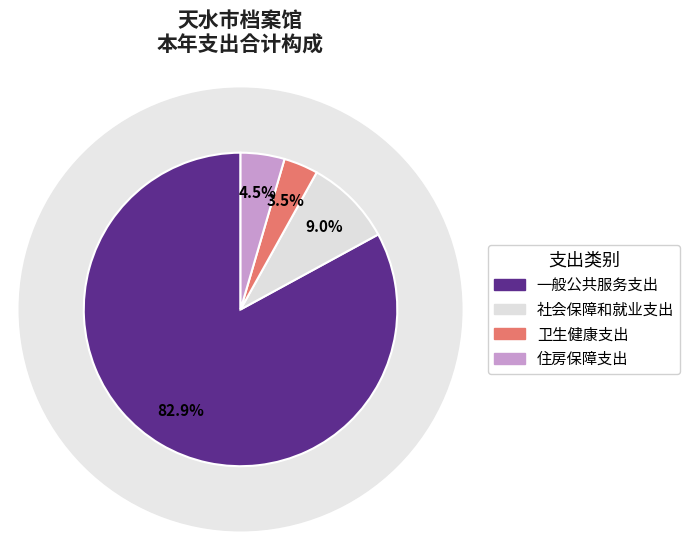

Rank the categories by value from highest to lowest.

一般公共服务支出, 社会保障和就业支出, 住房保障支出, 卫生健康支出